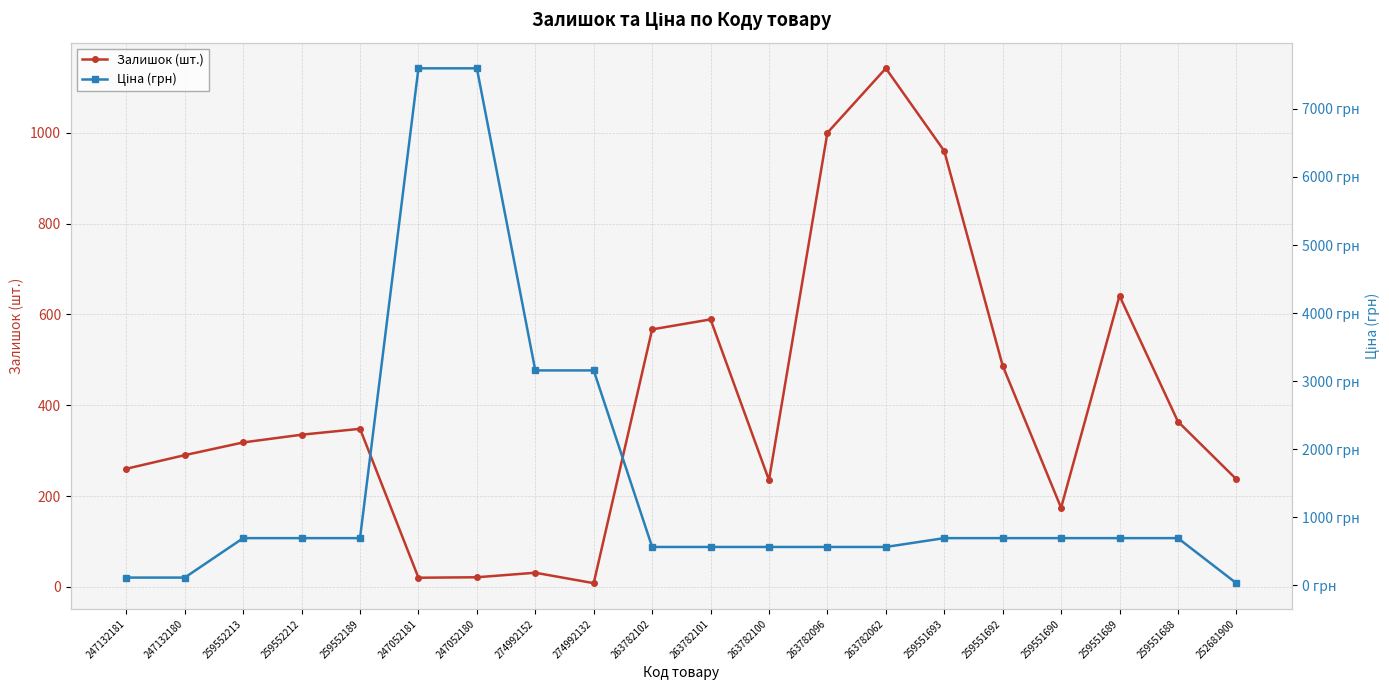

How many times do Ціна (грн) and Залишок (шт.) cross each other?

6